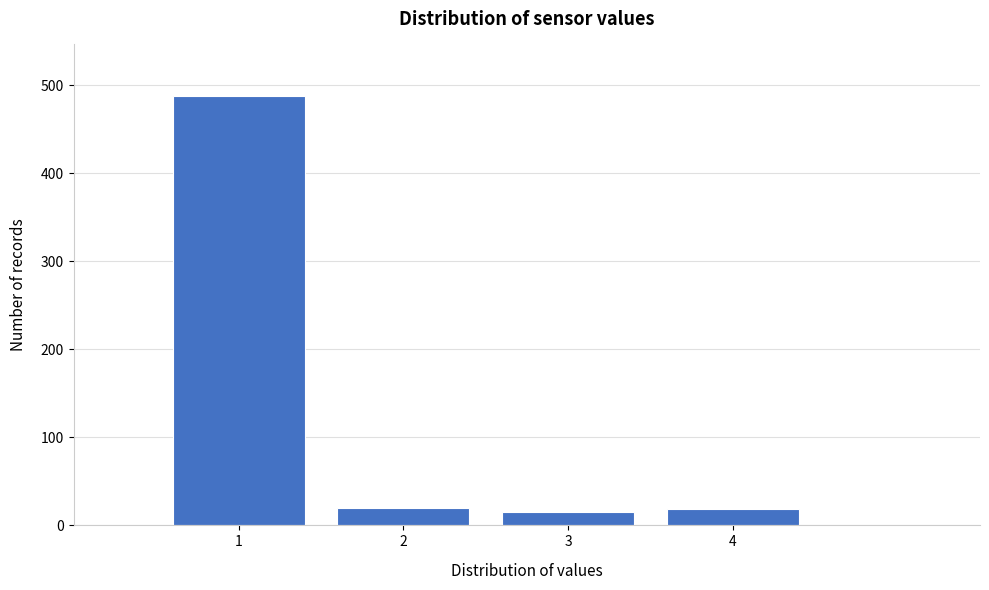

What is the change in value from 1 to 4?

-469